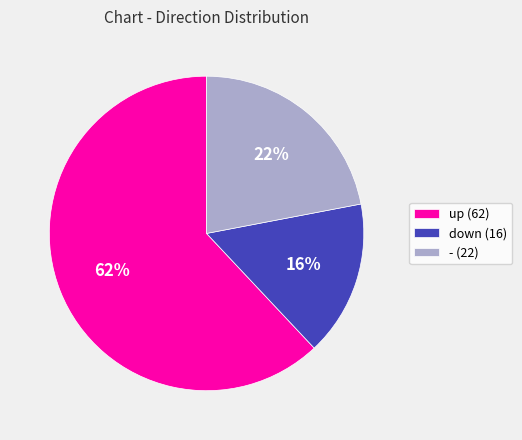

True or false: down accounts for 16% of the total.

True